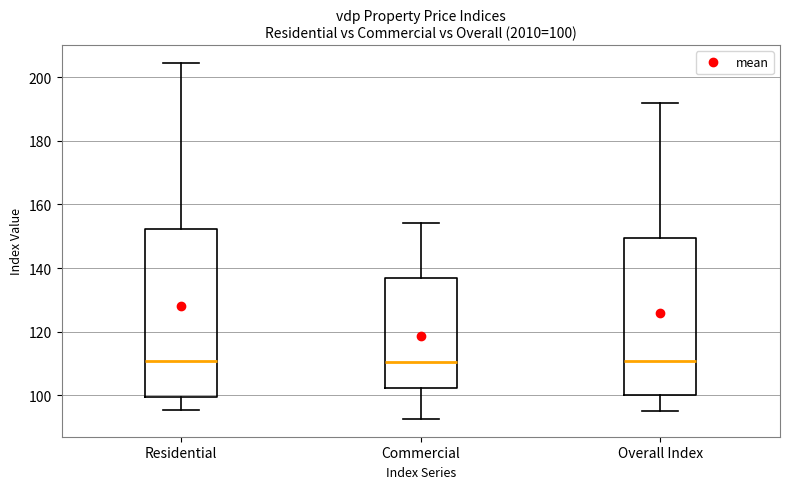

Comparing the boxes themselves (not the whiskers), which one is the tallest?

Residential